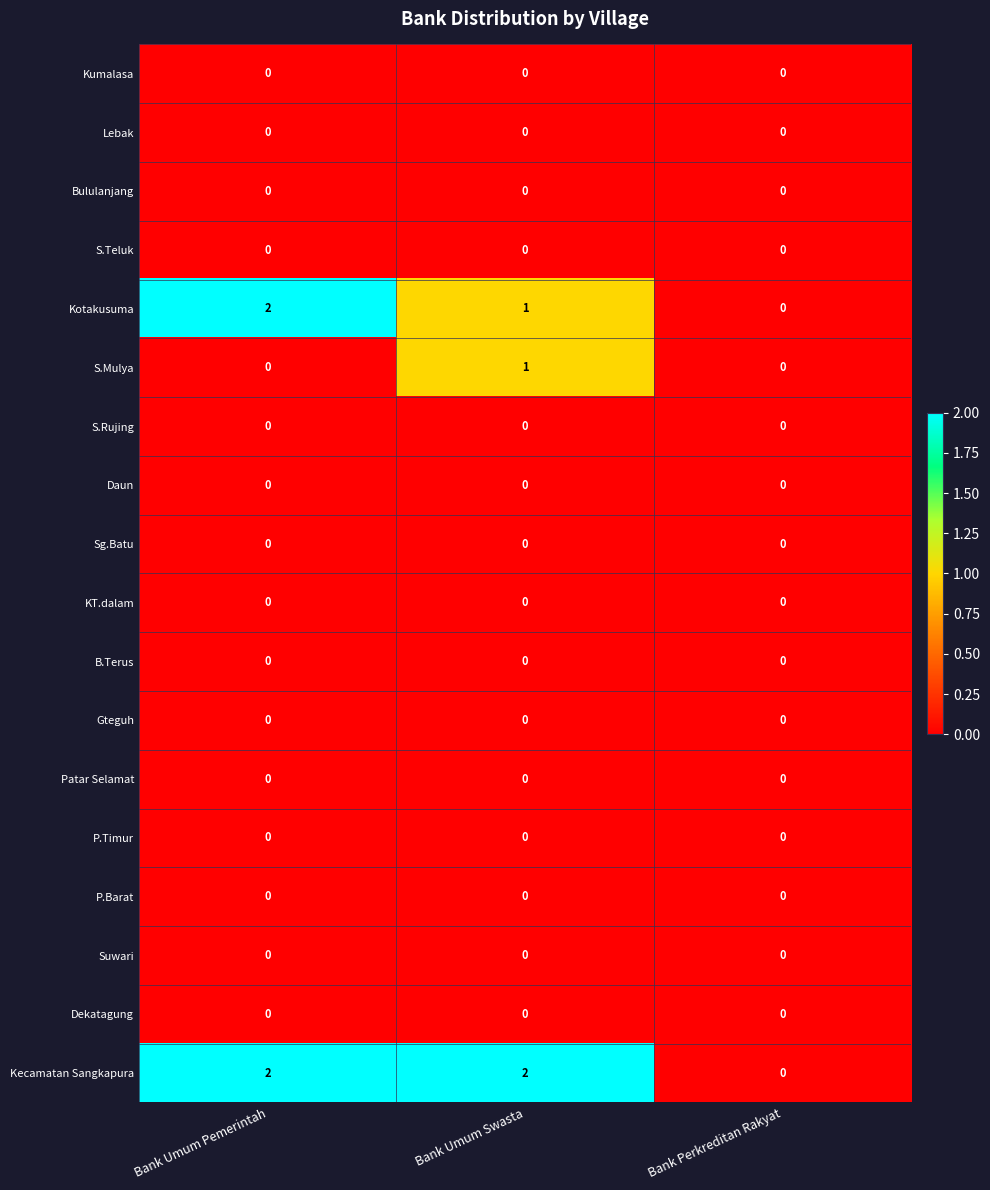

At which label does Kotakusuma first exceed 1?

Bank Umum Pemerintah